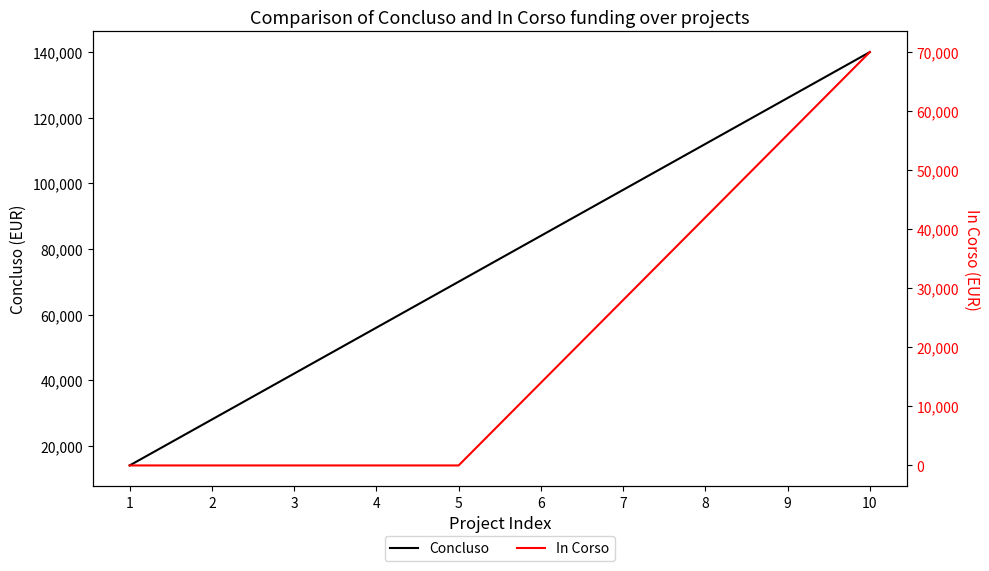

The In Corso series shows 14000 at 6. True or false?

True